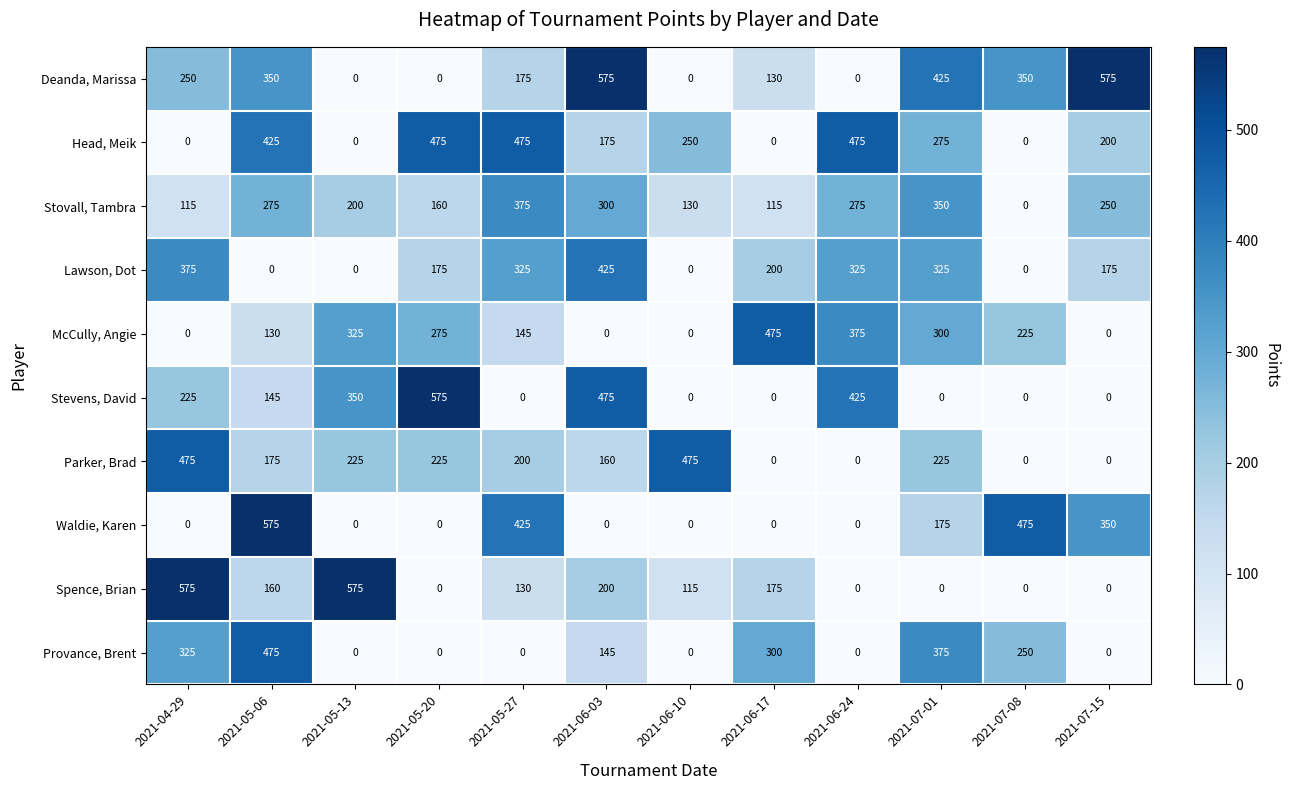

What is the spread (max minus min) of values at 2021-05-20?

575